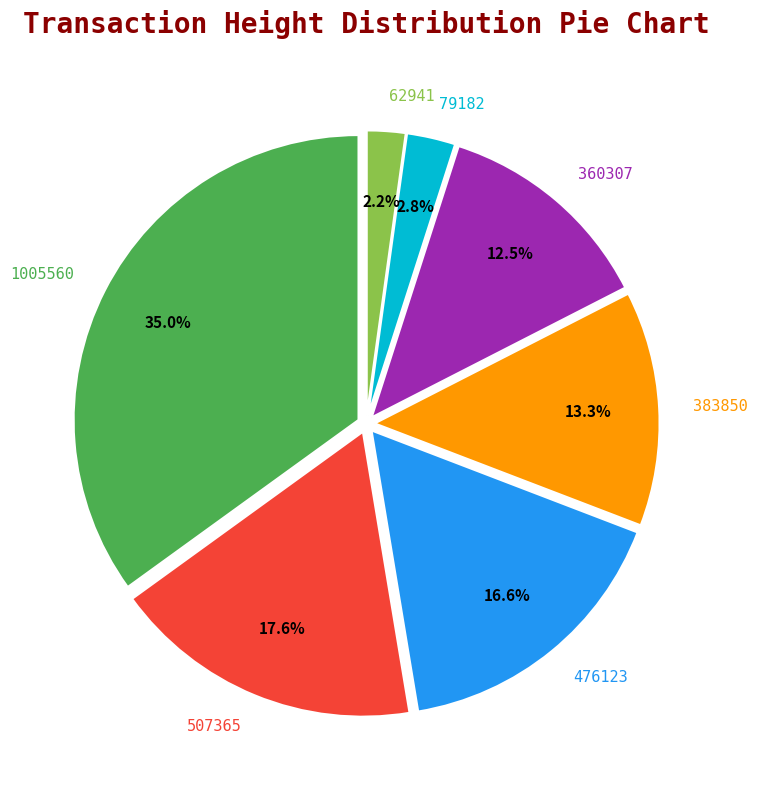

What percentage is the 79182 slice, to the nearest percent?

3%